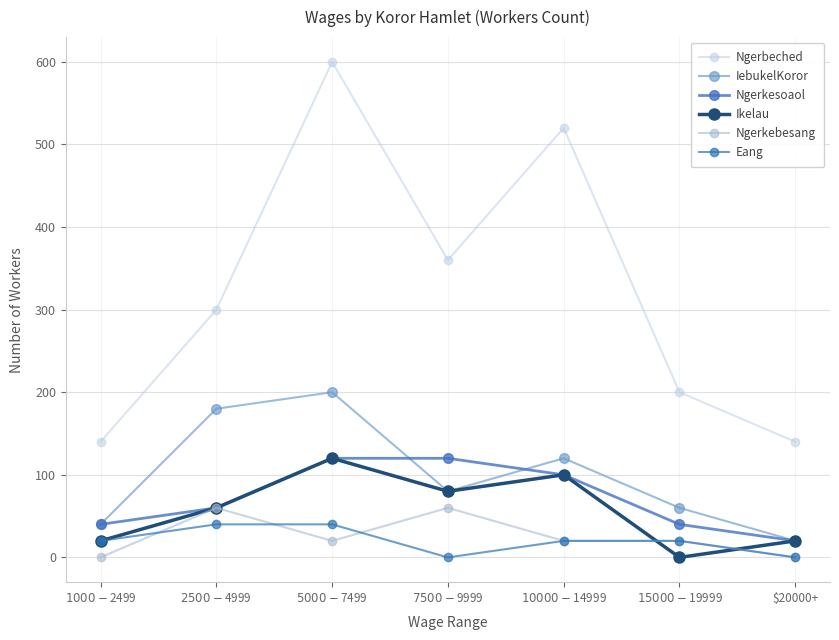

What is the difference between the second highest and minimum values in the Ikelau series?

100